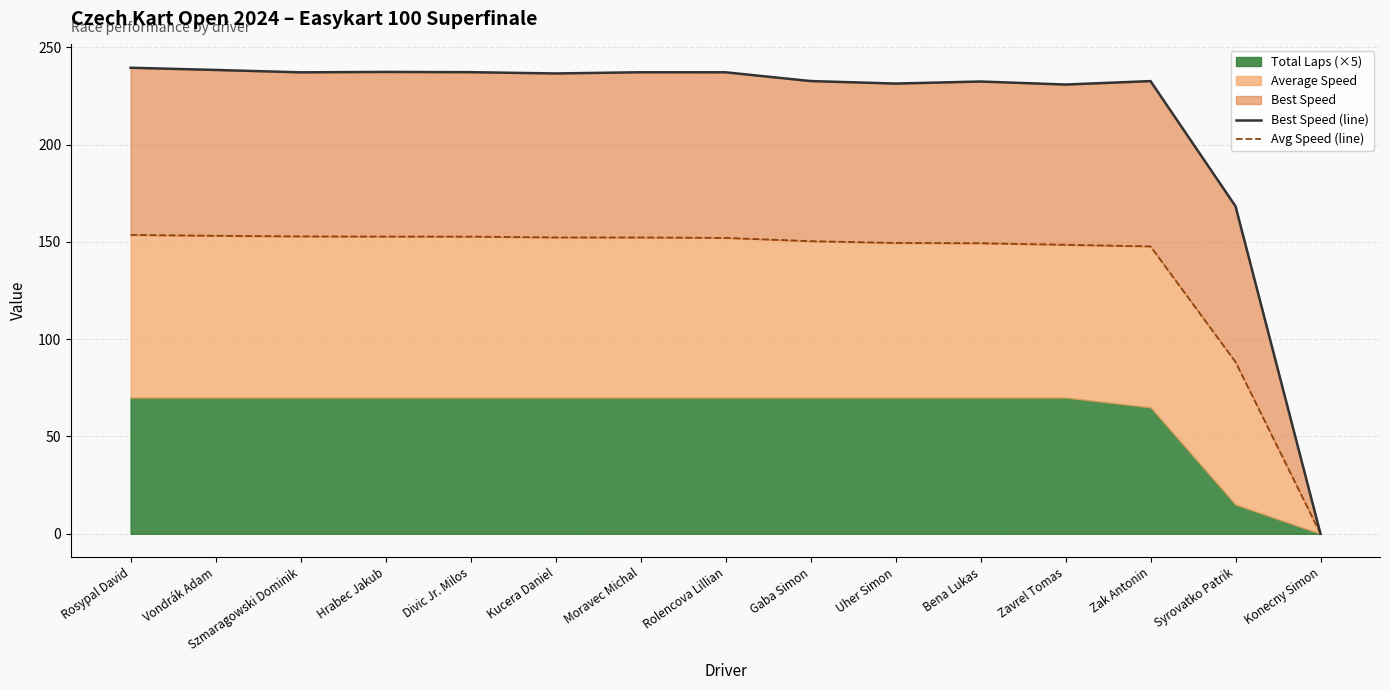

What is the difference between the second highest and second lowest values in the Best Speed (line) series?

70.0